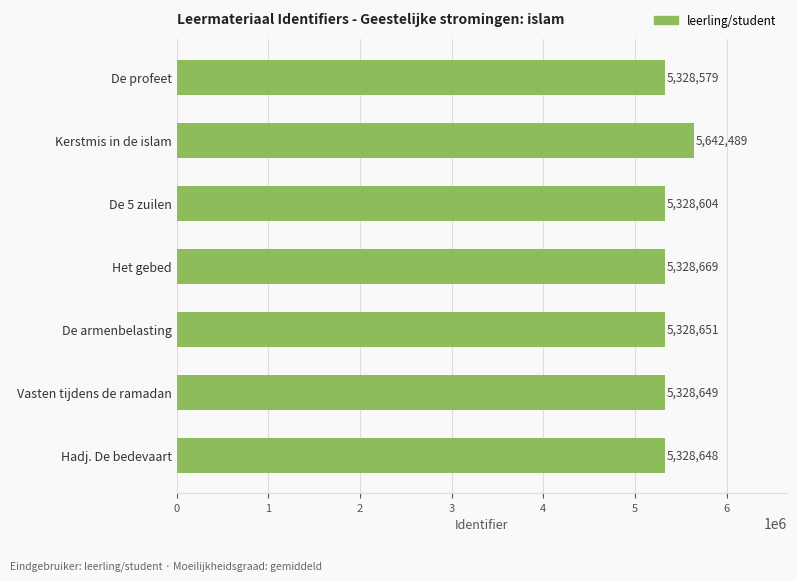

Does the chart contain any negative values?

No